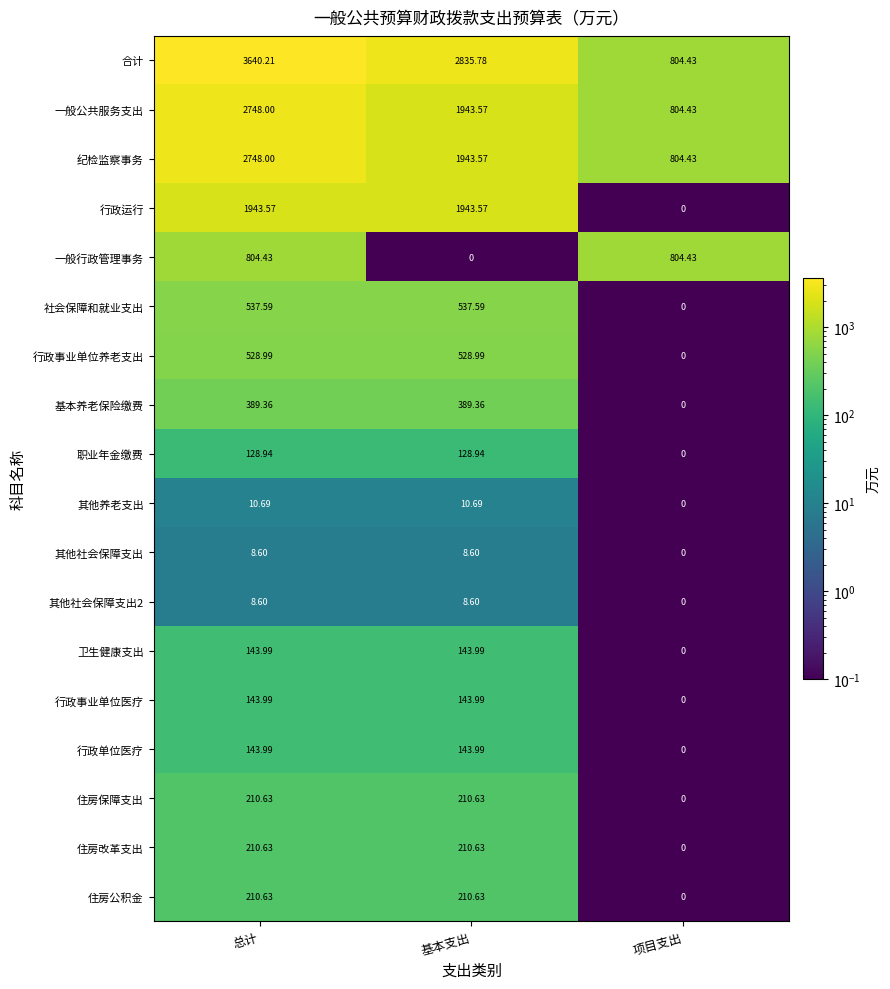

Which series has the largest total across all categories?

合计